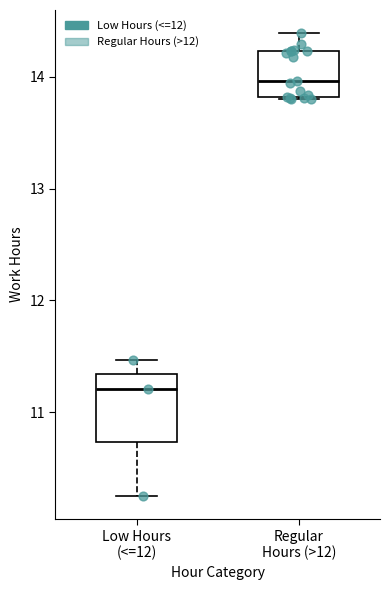

Comparing the boxes themselves (not the whiskers), which one is the tallest?

Low Hours (<=12)